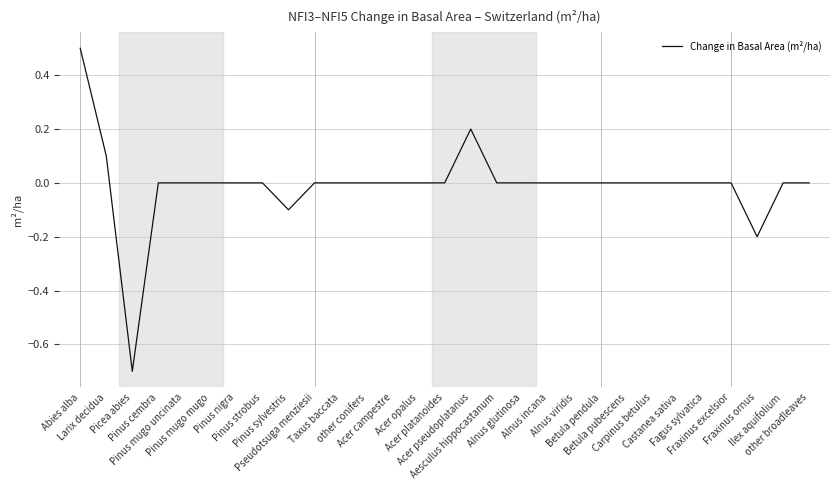

Where is the first local minimum?

Picea abies